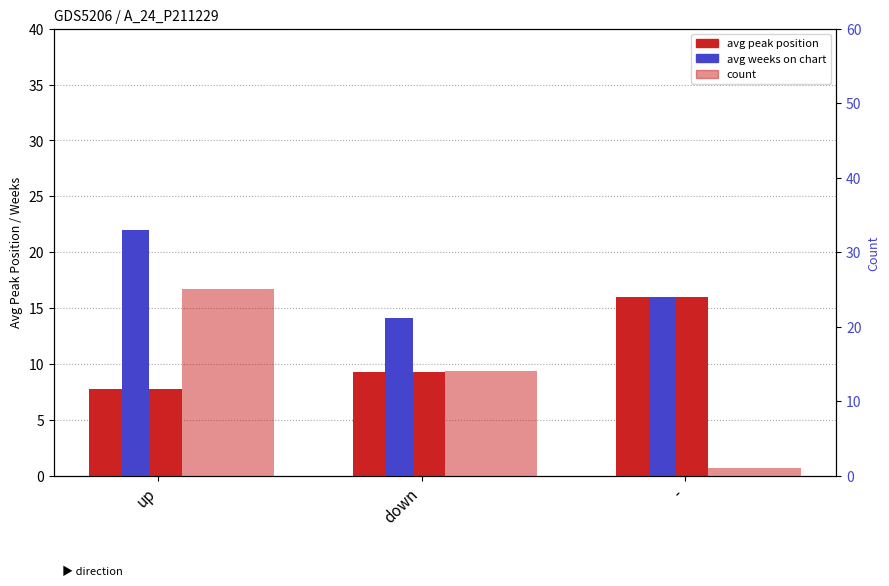

What is the maximum value shown in the chart?

25.0